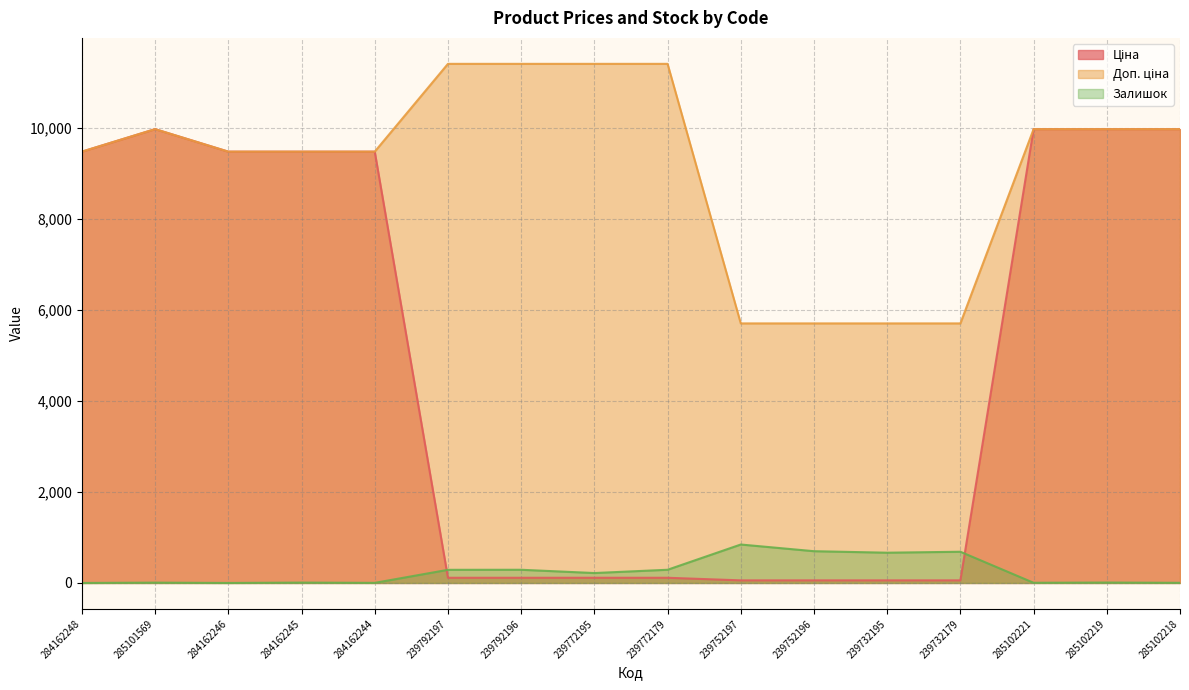

At which label does Доп. ціна first exceed 9974?

285101569